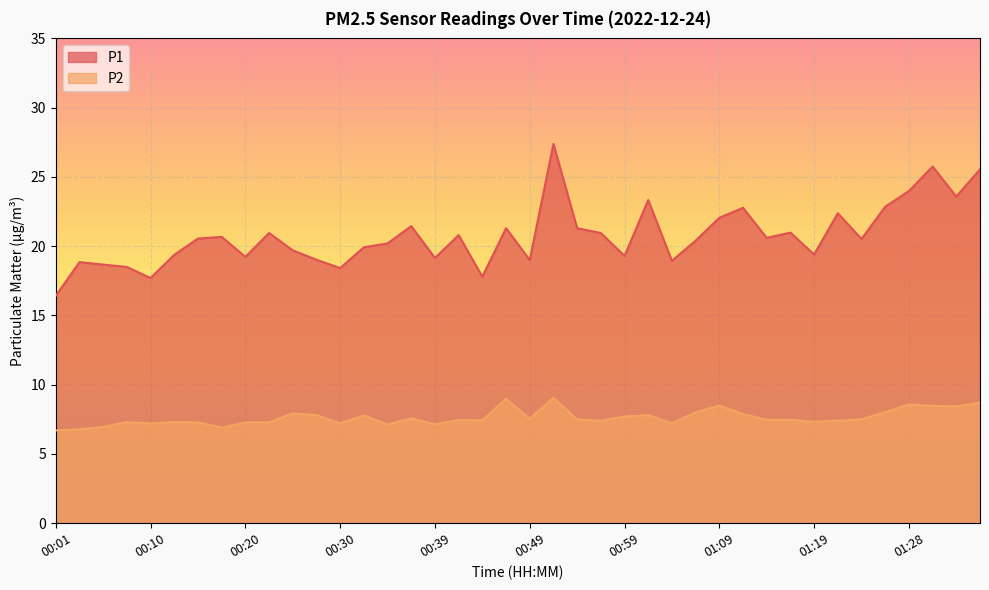

The value of P2 at 00:54 is 13.4. True or false?

False